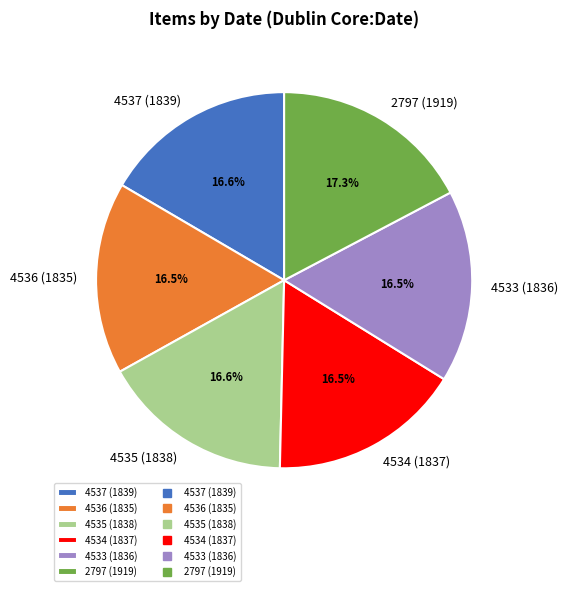

Does any single category account for the majority?

No